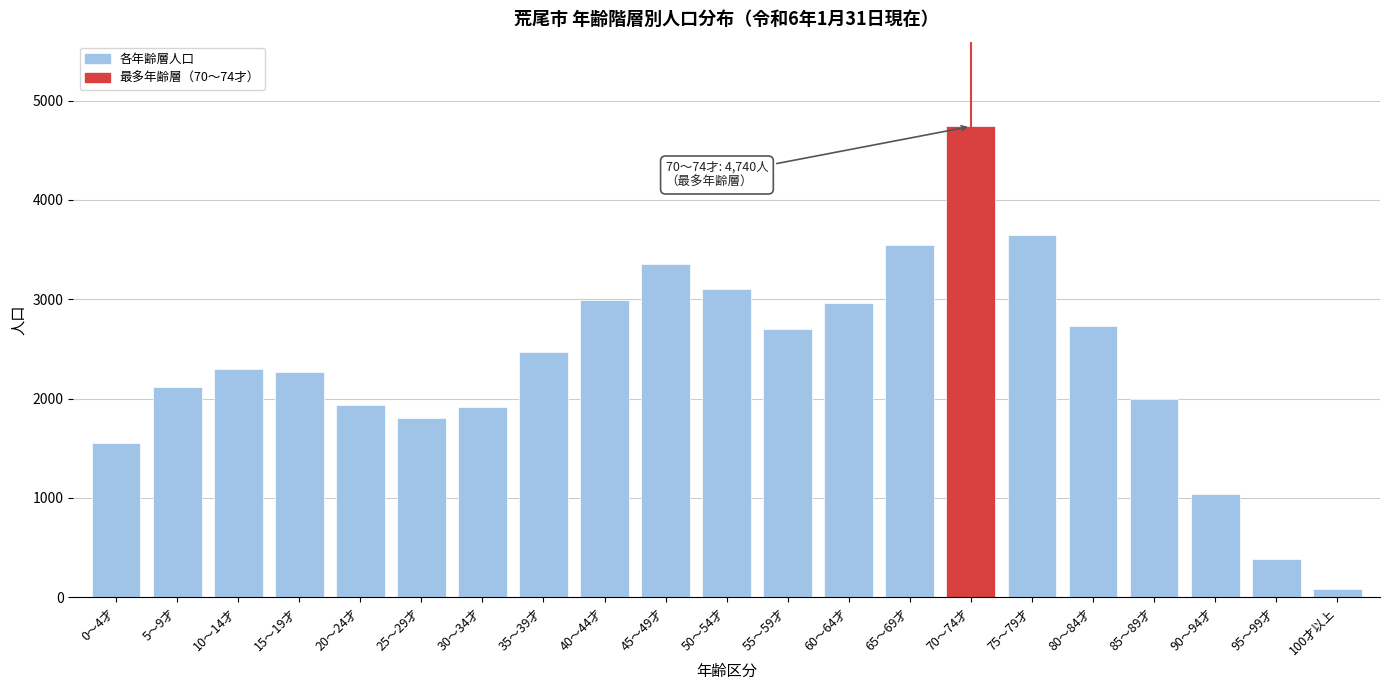

The value at 55～59才 is 1367. True or false?

False